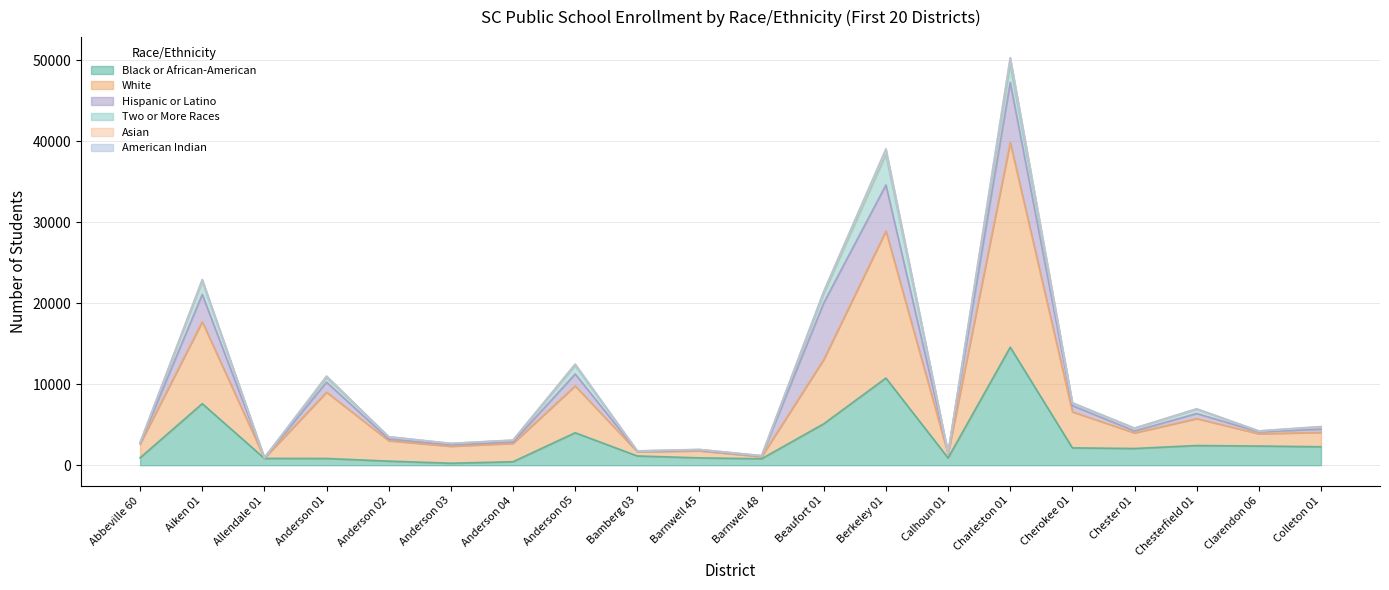

At which label does White reach its peak?

Charleston 01